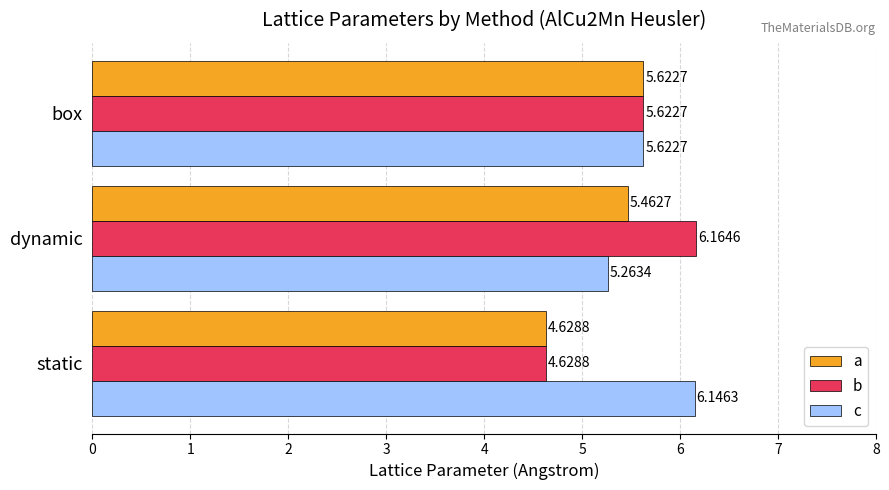

At which category is the sum across all series the highest?

dynamic